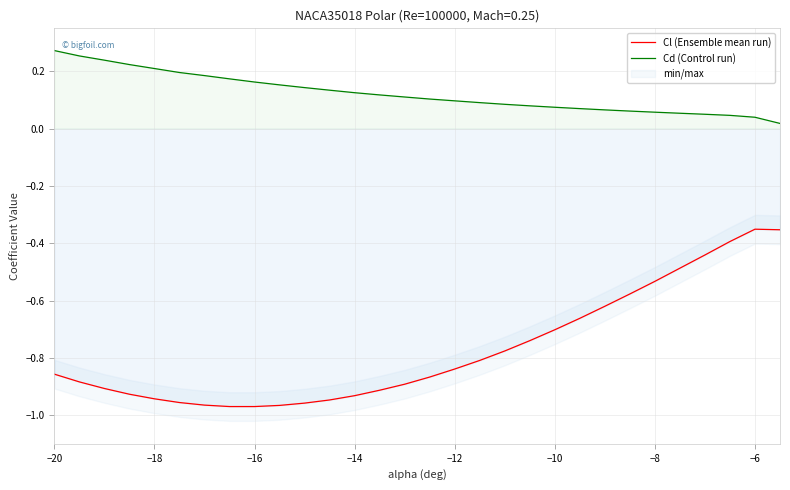

True or false: Cd (Control run) and Cl (Ensemble mean run) intersect in this chart.

False